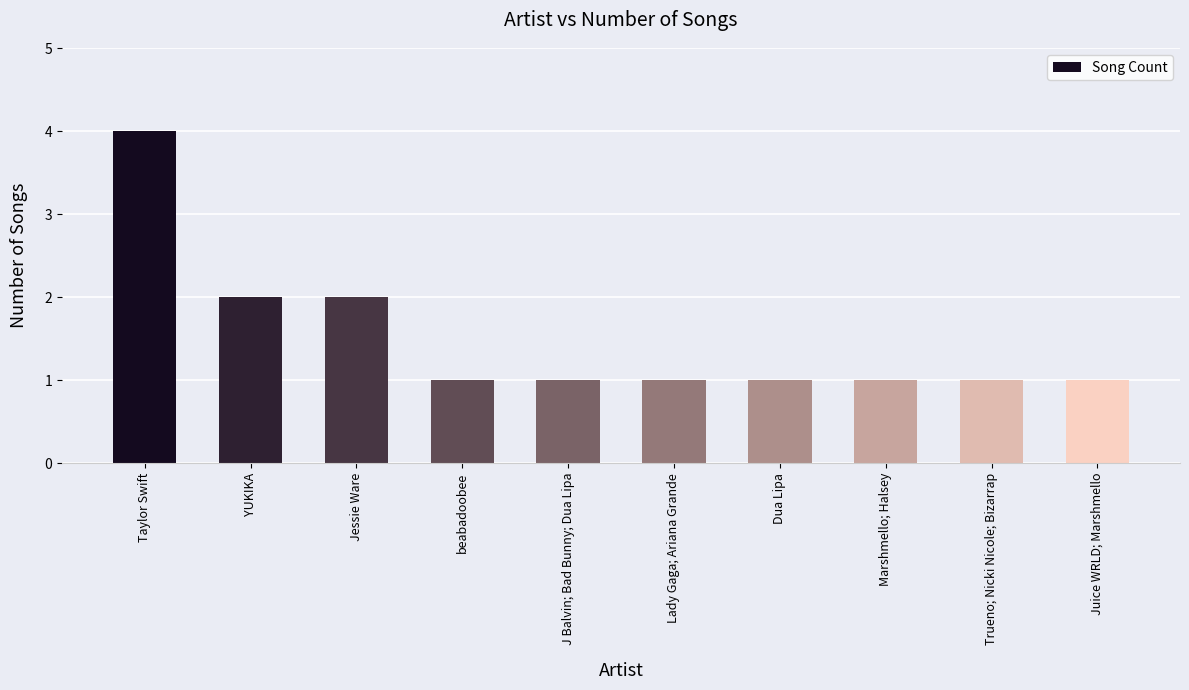

Count the number of categories in the chart.

10